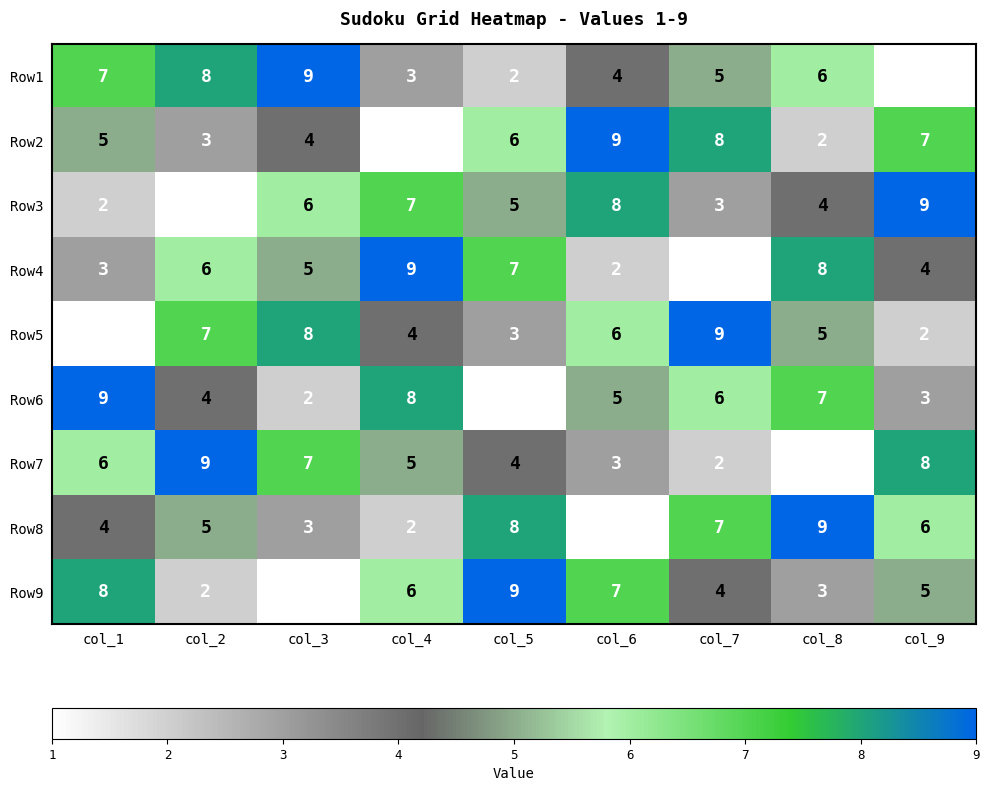

What is the total value across all series at col_4?

45